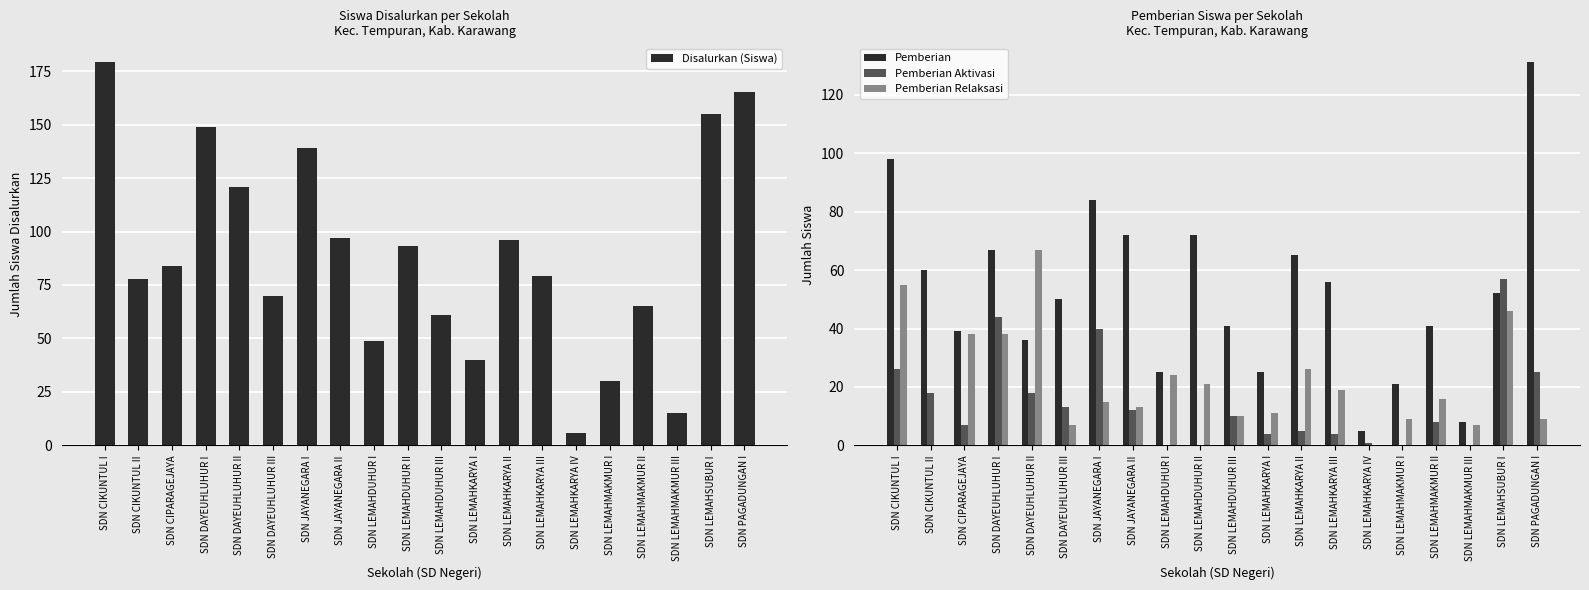

At which category is the sum across all series the highest?

SDN CIKUNTUL I